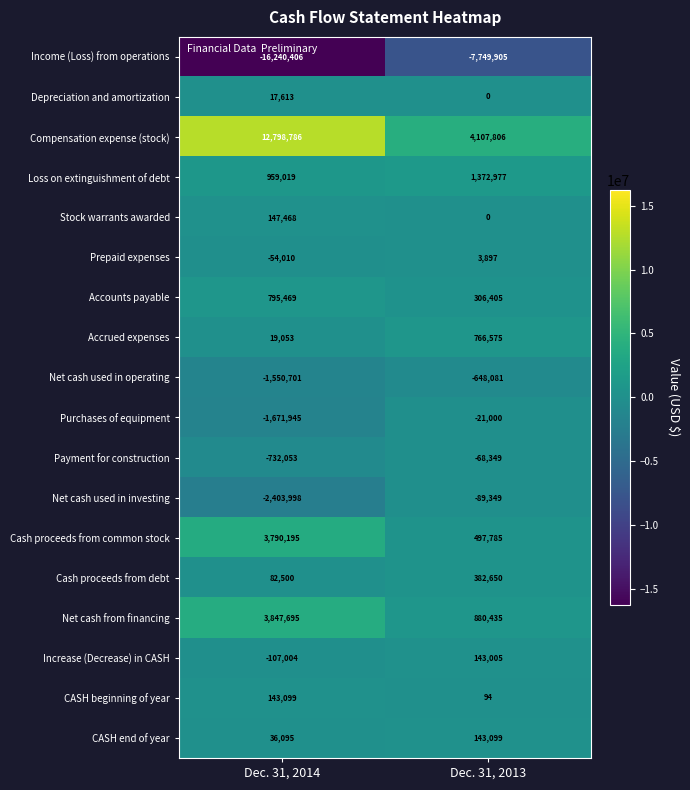

What is the difference between the maximum and minimum values in the CASH beginning of year series?

143005